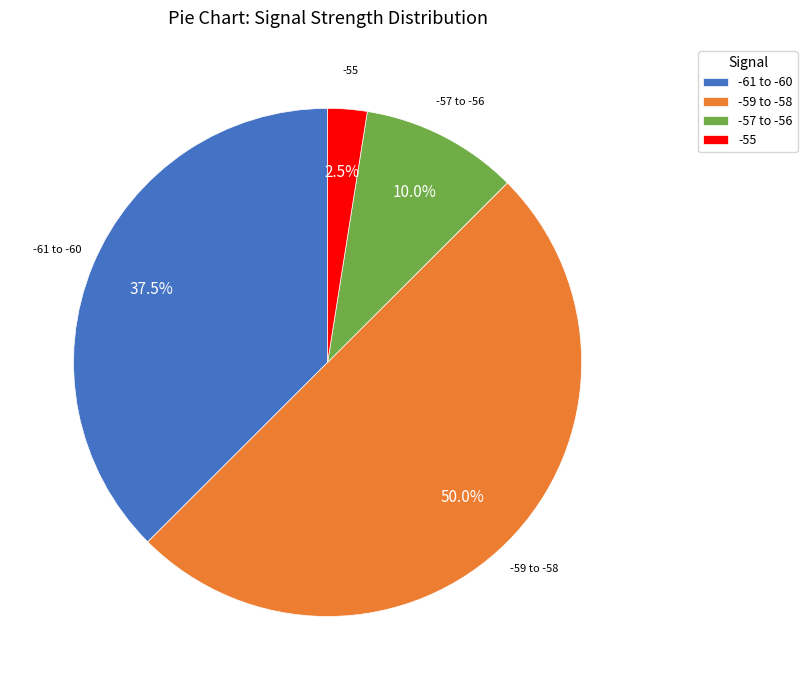

Rank the categories by value from lowest to highest.

-55, -57 to -56, -61 to -60, -59 to -58